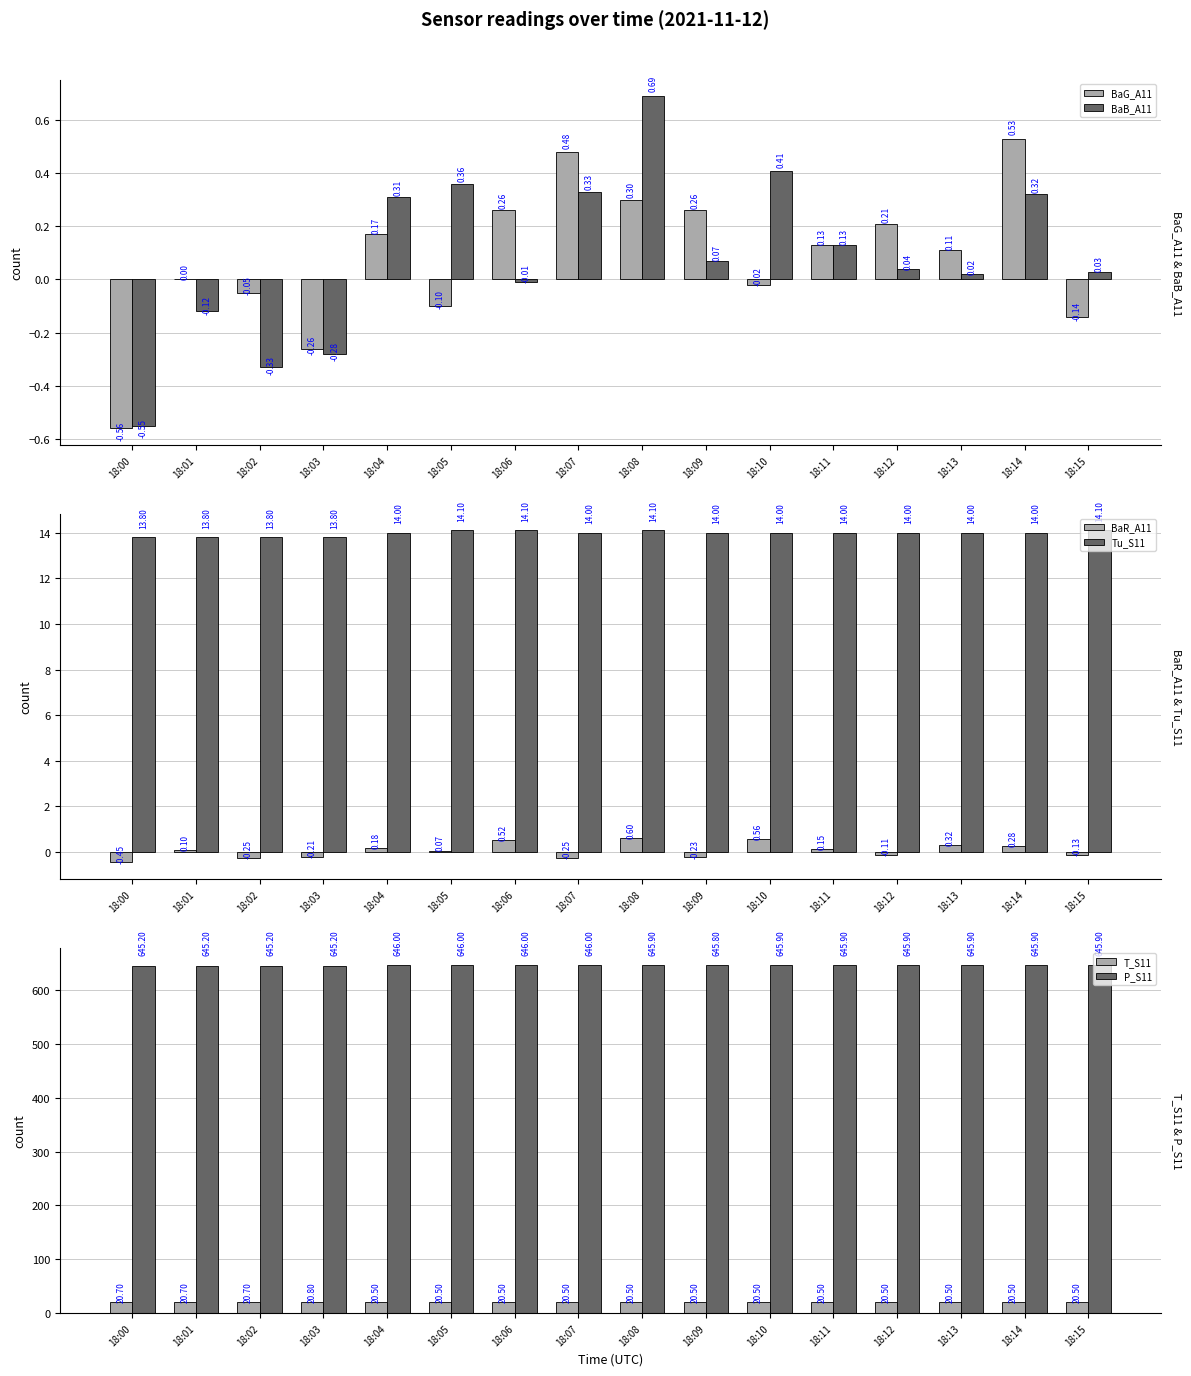

The value of Tu_S11 at 18:05 is 14.1. True or false?

True